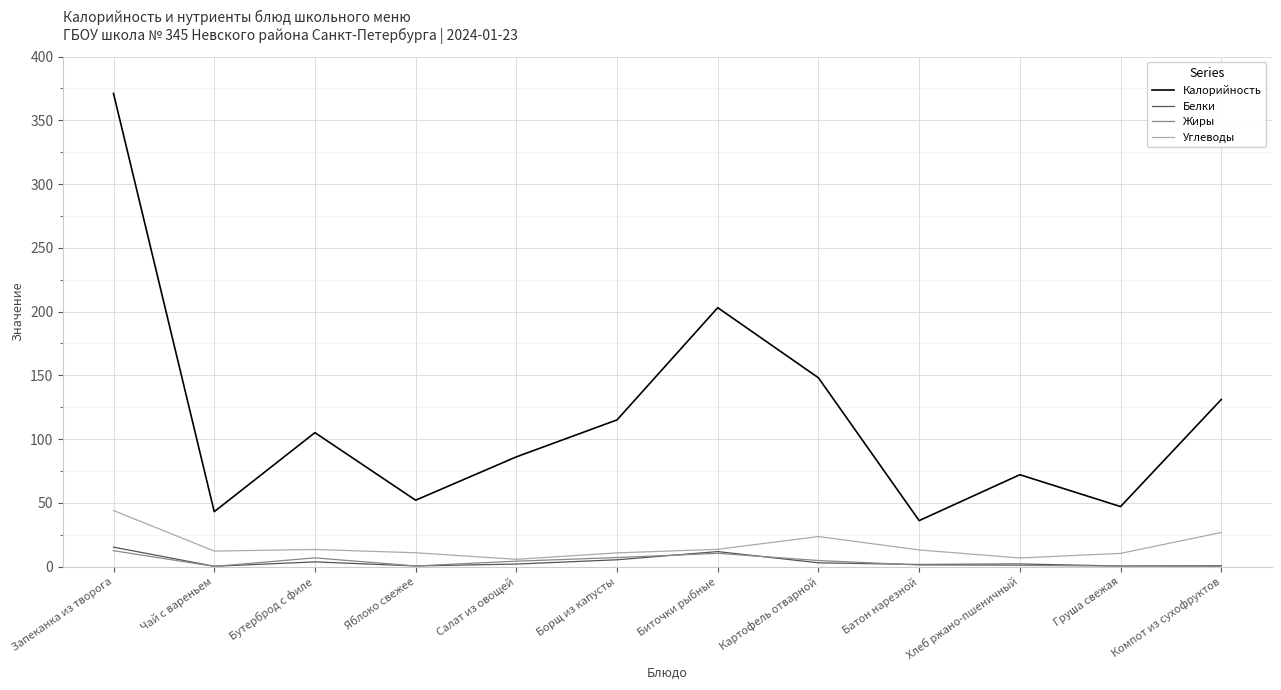

Which series changed the most between Запеканка из творога and Биточки рыбные?

Калорийность